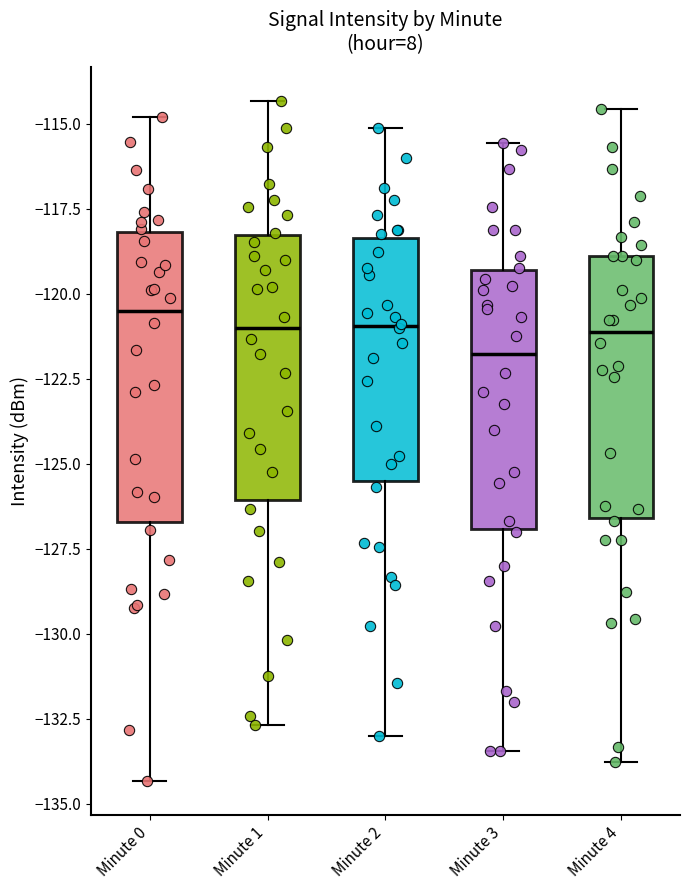

Where does the lower whisker of the box for Minute 3 end on the y-axis? The values are not printed on the chart, so give them approximately, as read against the axis.

-133.5